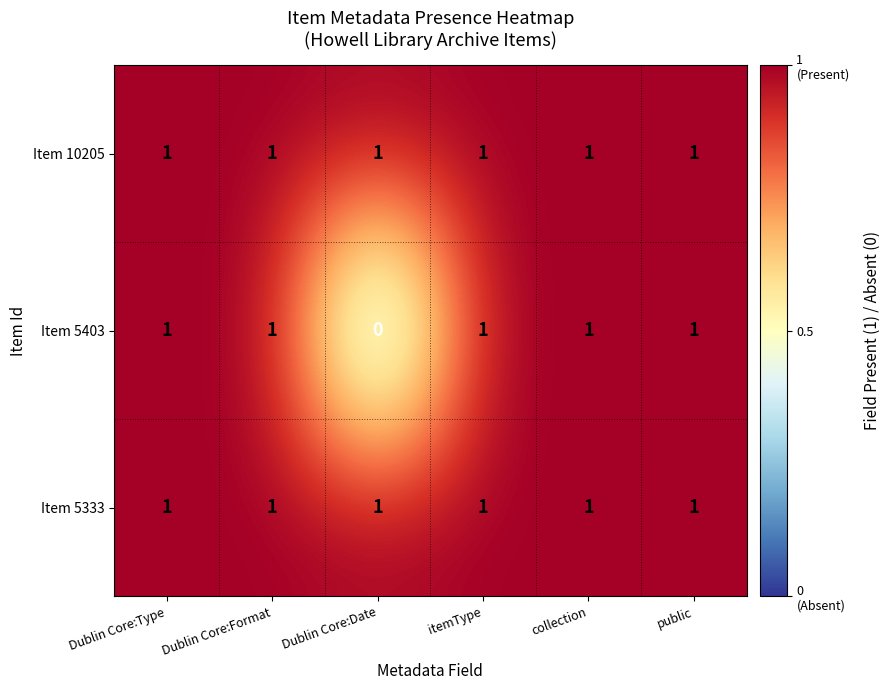

True or false: Item 5333 has a value of 1 at itemType.

True